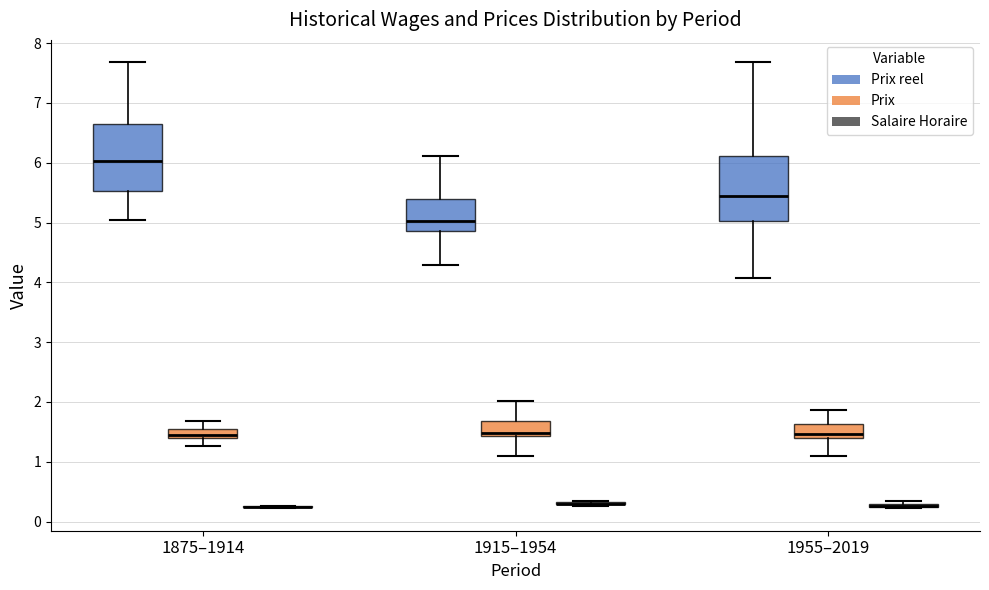

Where is the upper edge of the box for 1915–1954 (Prix) on the y-axis? The values are not printed on the chart, so give them approximately, as read against the axis.

1.7